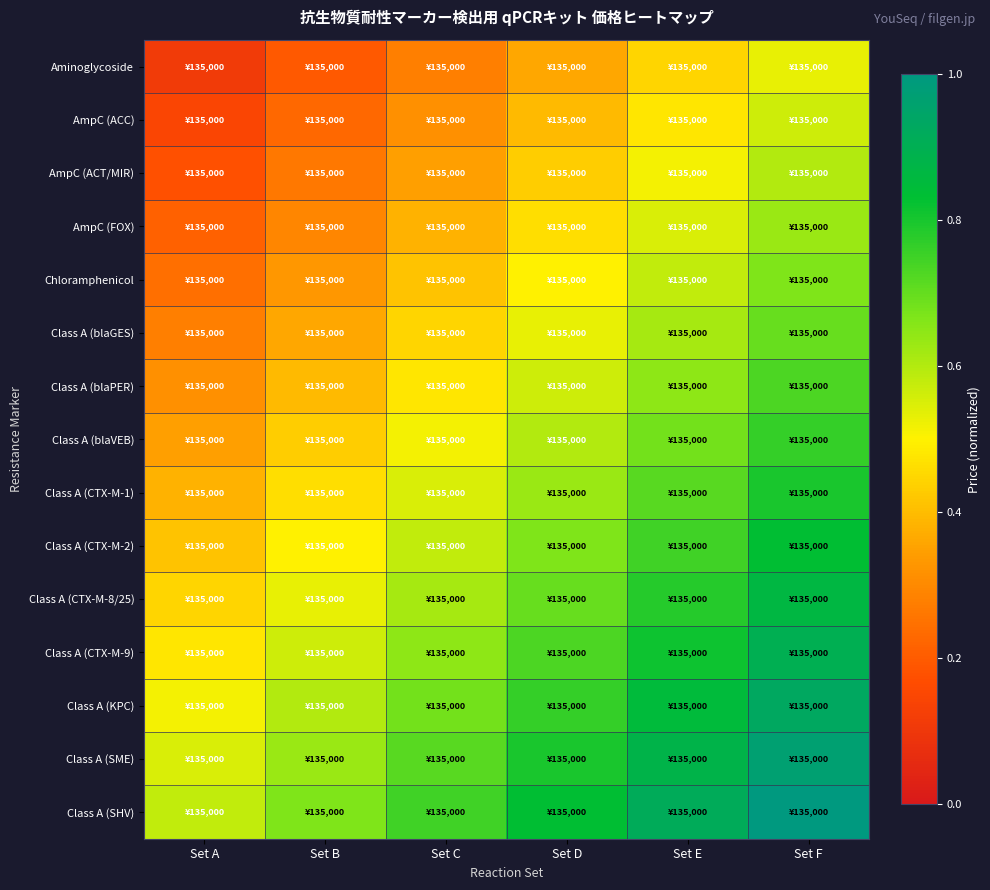

What is the maximum value shown in the chart?

1.0